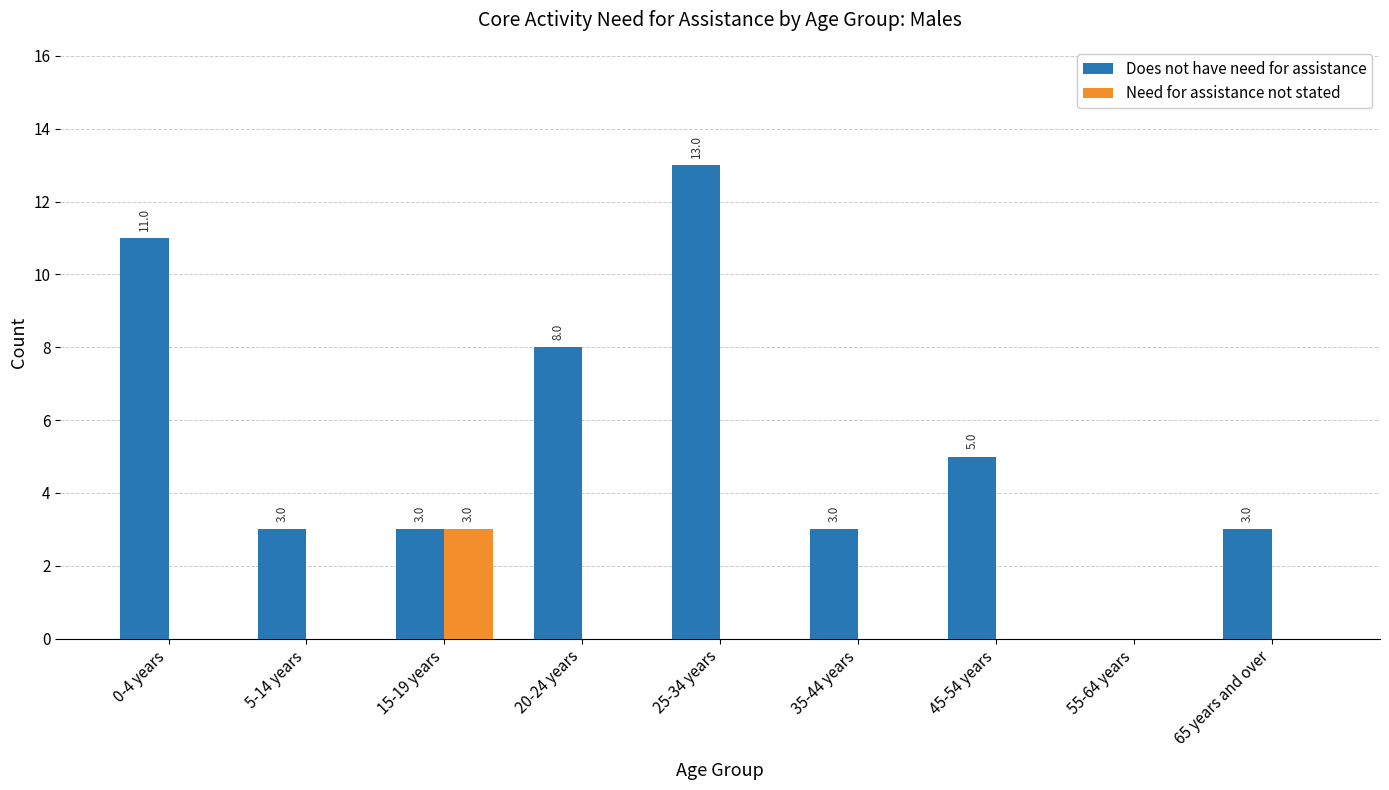

Is the value of Does not have need for assistance at 15-19 years greater than the value of Need for assistance not stated at 55-64 years?

Yes